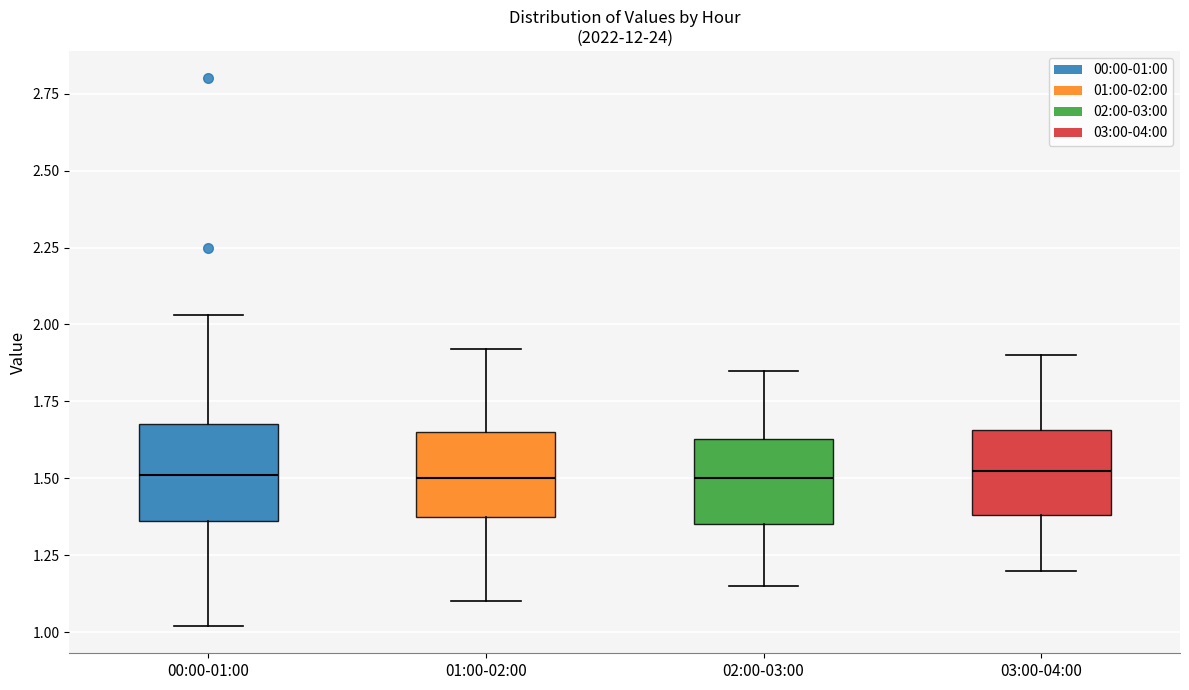

Reading left to right, transcribe this box plot: for each box, give where its median line is, the range the box spans, and where its two whiskers end, as read against the y-axis. The values are not printed on the chart, so give them approximately, as read against the axis.

00:00-01:00: median 1.50, box 1.35 to 1.70, whiskers 1.00 to 2.05
01:00-02:00: median 1.50, box 1.35 to 1.65, whiskers 1.10 to 1.90
02:00-03:00: median 1.50, box 1.35 to 1.65, whiskers 1.15 to 1.85
03:00-04:00: median 1.55, box 1.40 to 1.65, whiskers 1.20 to 1.90